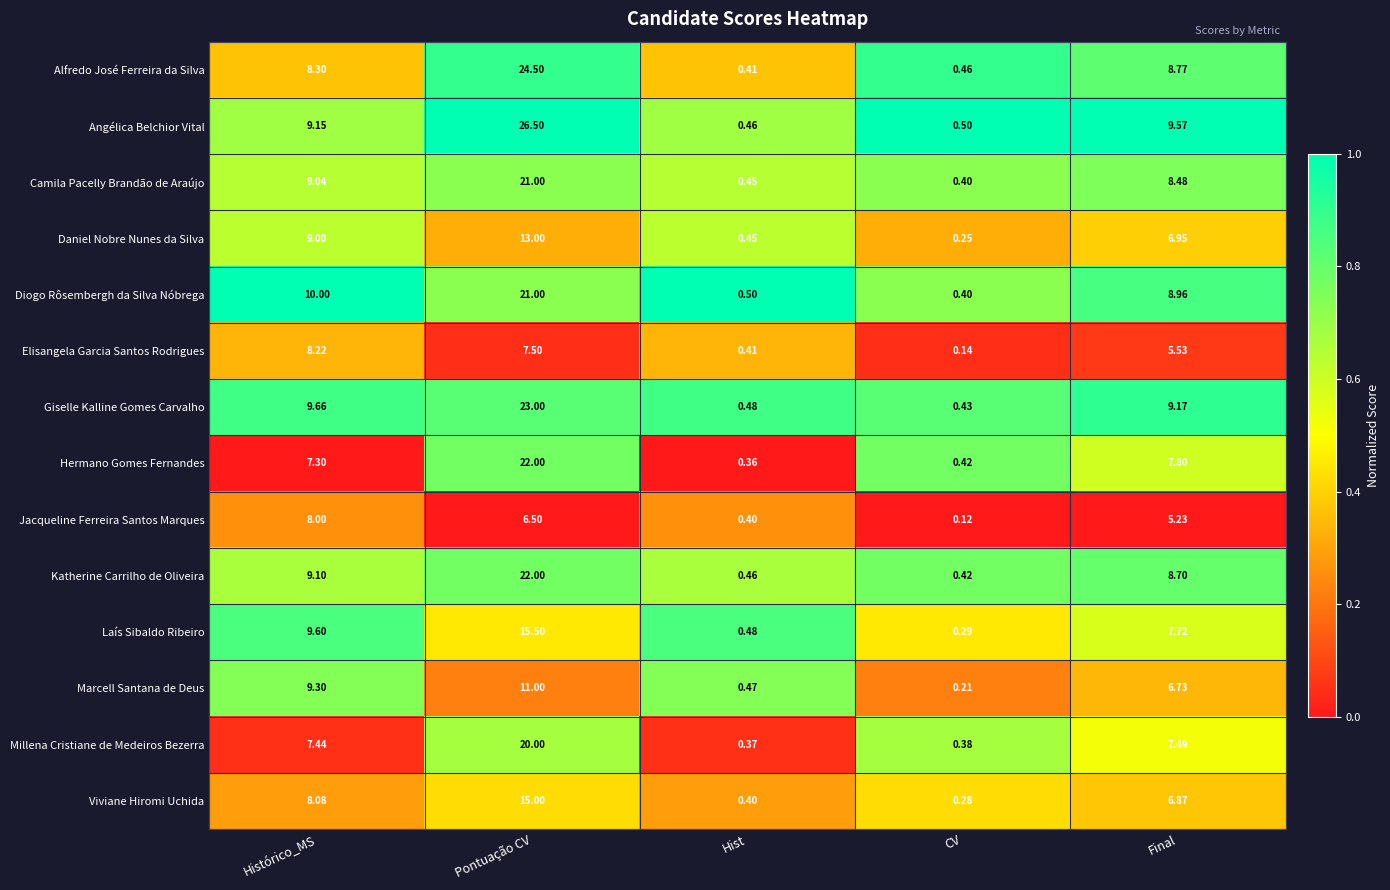

Which label corresponds to the largest value in the chart?

Pontuação CV